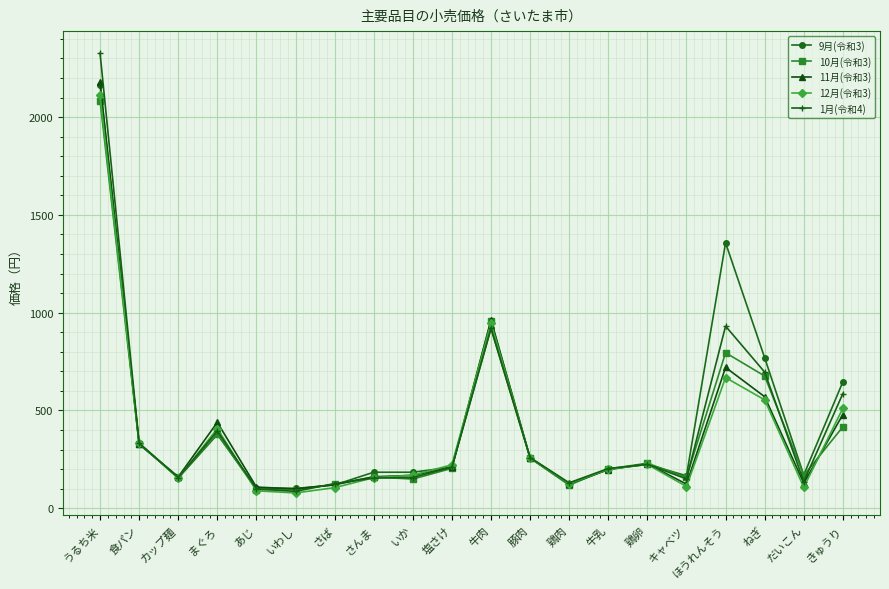

What is the sum of the 12月(令和3) values at だいこん and ねぎ?

661